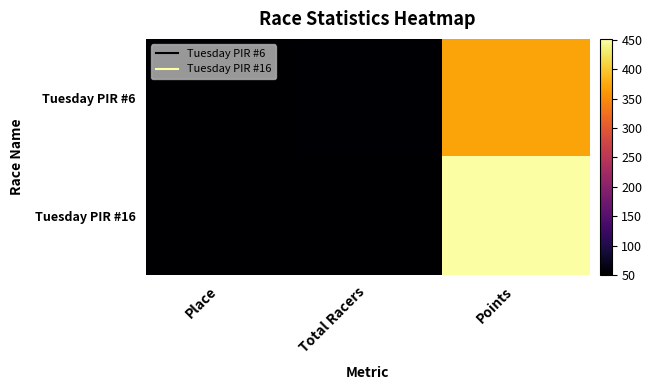

Which has a higher value, Points or Total Racers?

Points